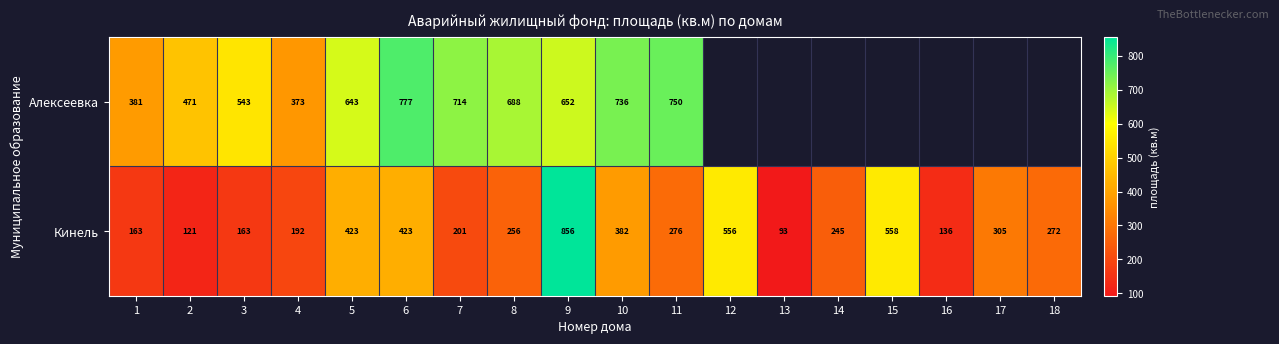

Where does the Кинель series first go above 272?

5